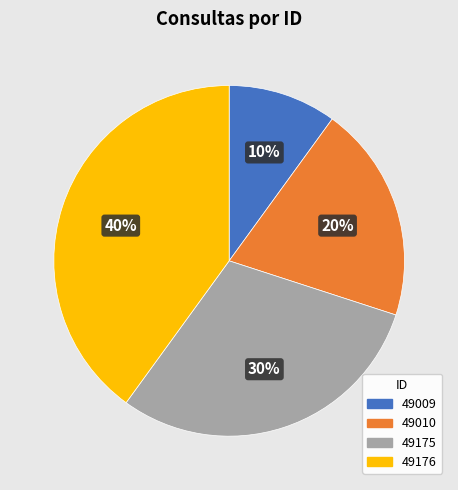

Does any single category account for the majority?

No